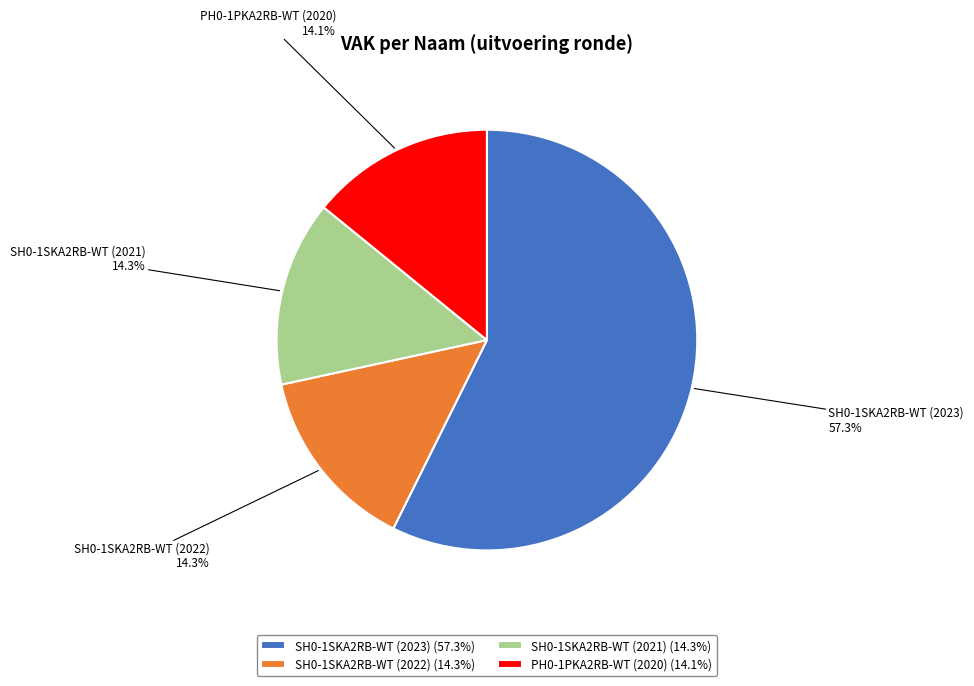

How many segments does this pie chart have?

4